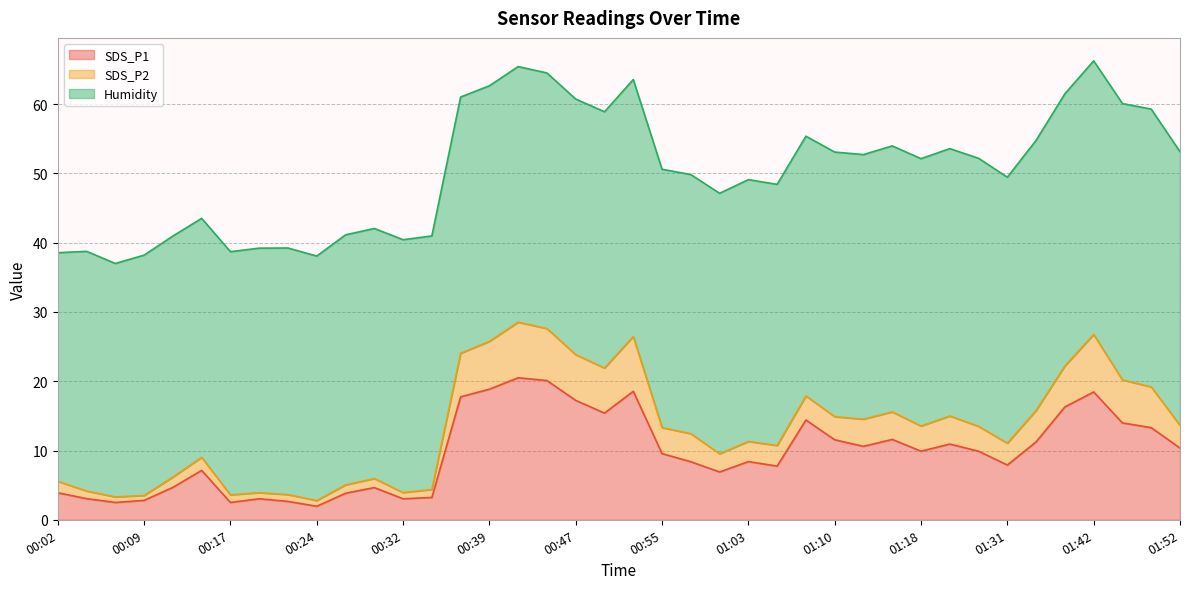

Where is the first local maximum for SDS_P1?

00:14